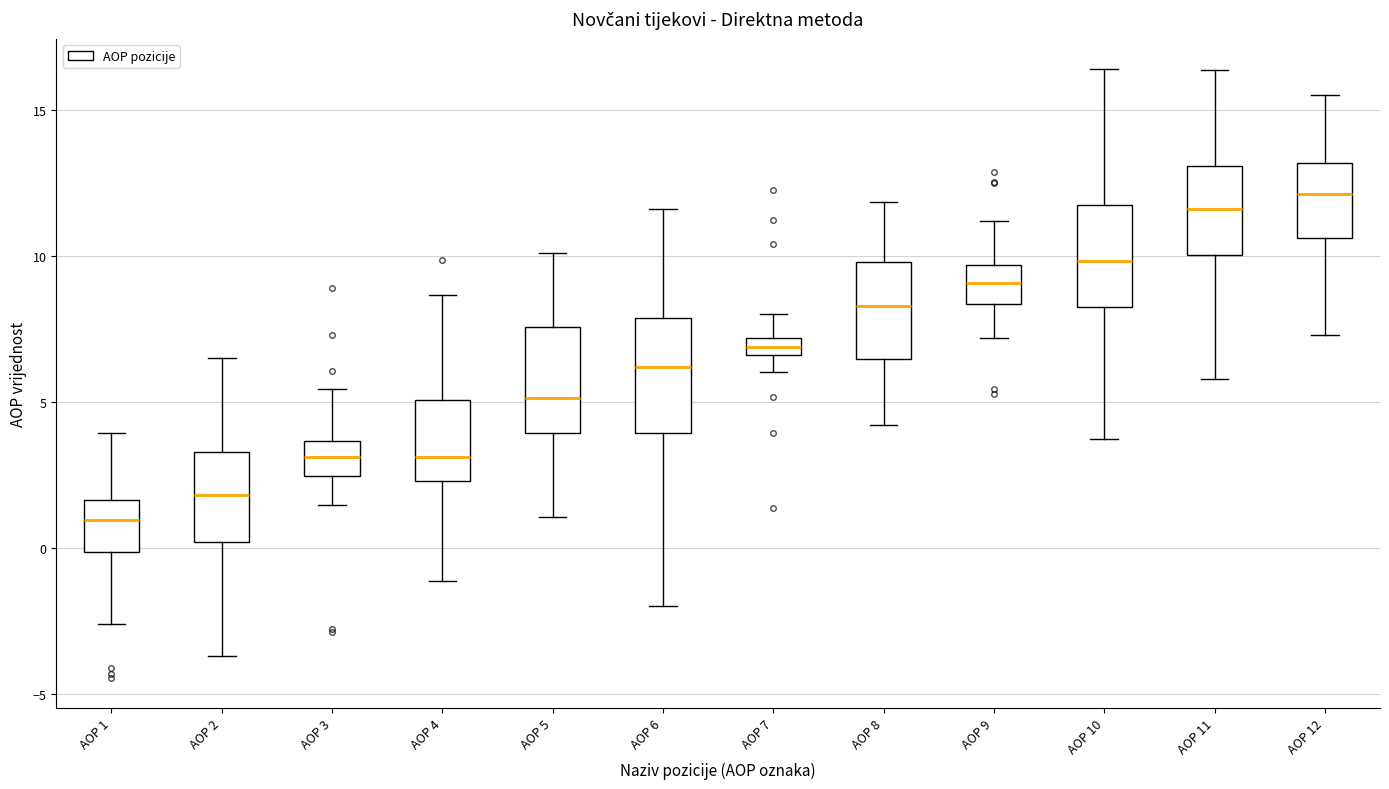

Where is the upper edge of the box for AOP 6 on the y-axis? The values are not printed on the chart, so give them approximately, as read against the axis.

8.0